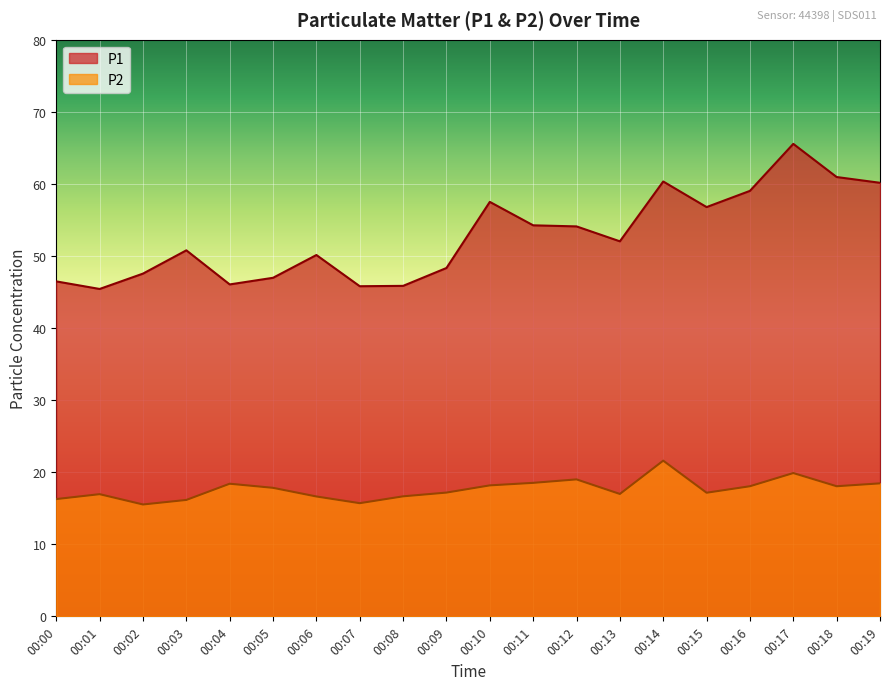

List the labels in order of P2 value, largest first.

00:14, 00:17, 00:12, 00:11, 00:19, 00:04, 00:10, 00:16, 00:18, 00:05, 00:09, 00:15, 00:13, 00:01, 00:08, 00:06, 00:00, 00:03, 00:07, 00:02